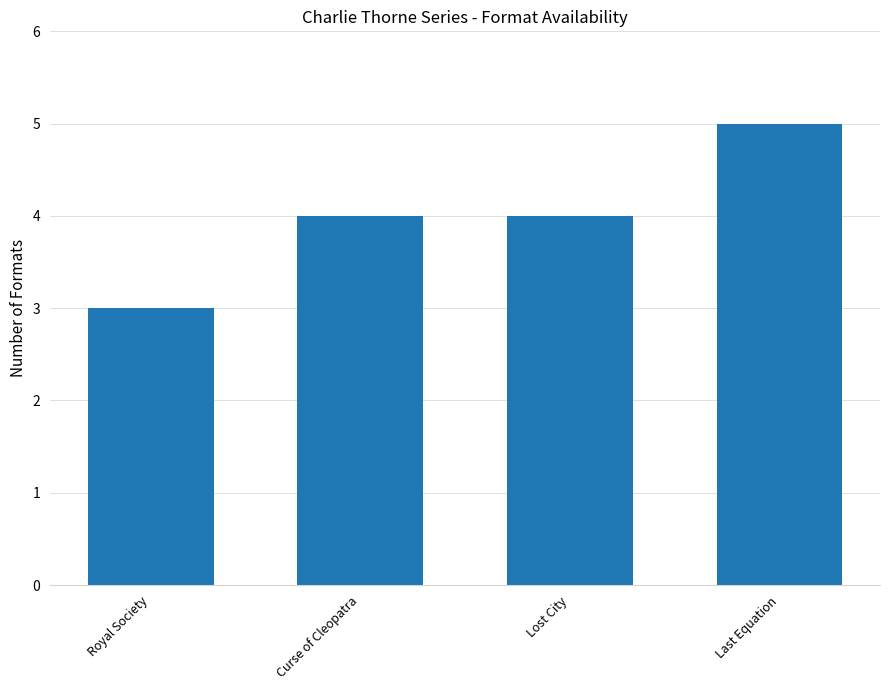

What is the value of the 2nd bar from the left?

4